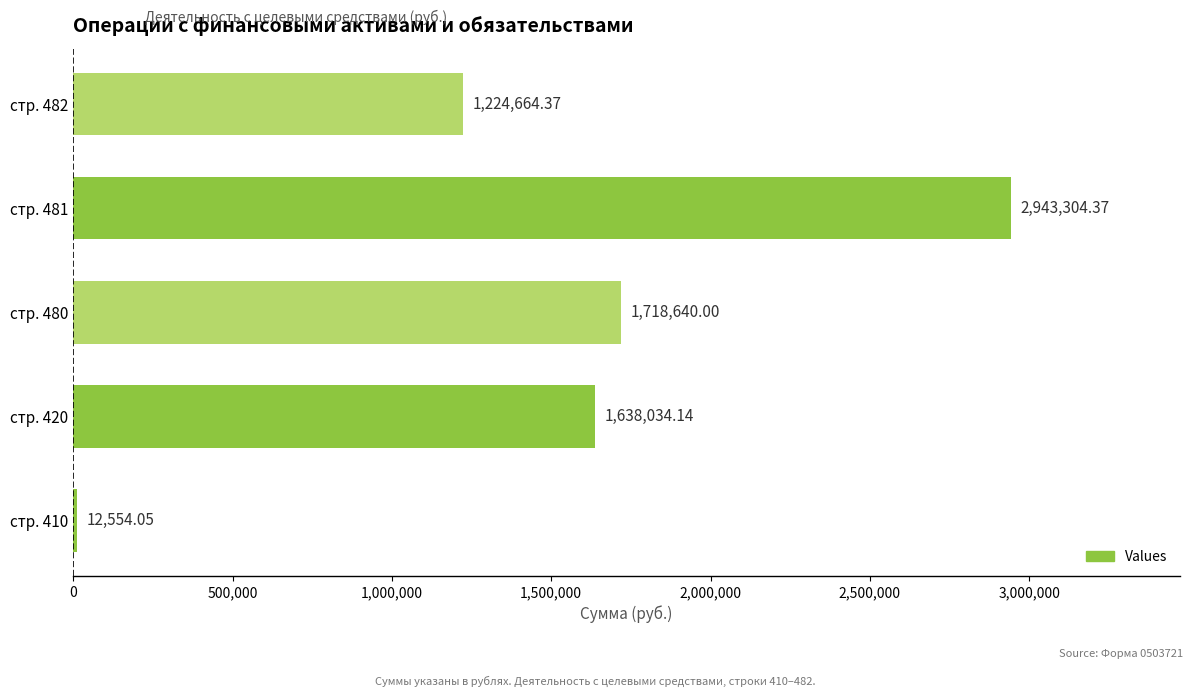

List the labels in order of value, largest first.

стр. 481, стр. 480, стр. 420, стр. 482, стр. 410